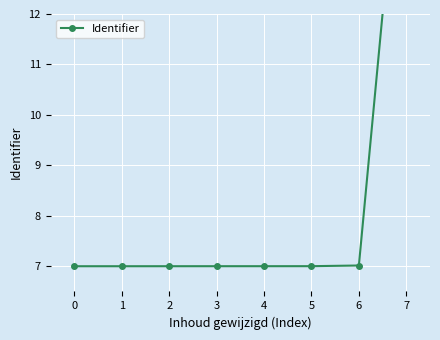

Which category has the highest value across all series?

7